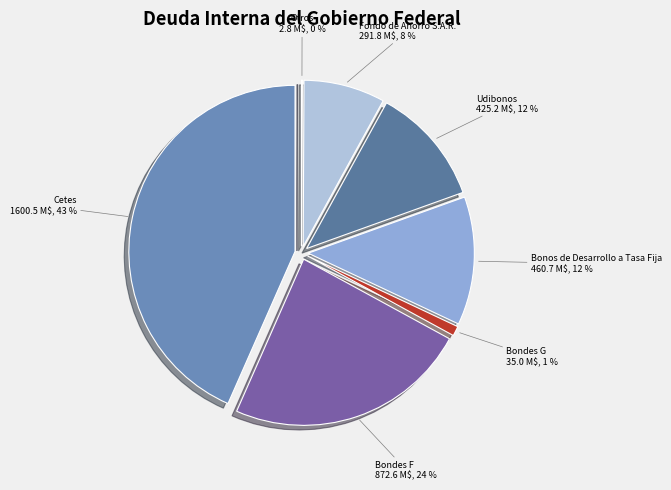

True or false: Bondes F accounts for 24% of the total.

True